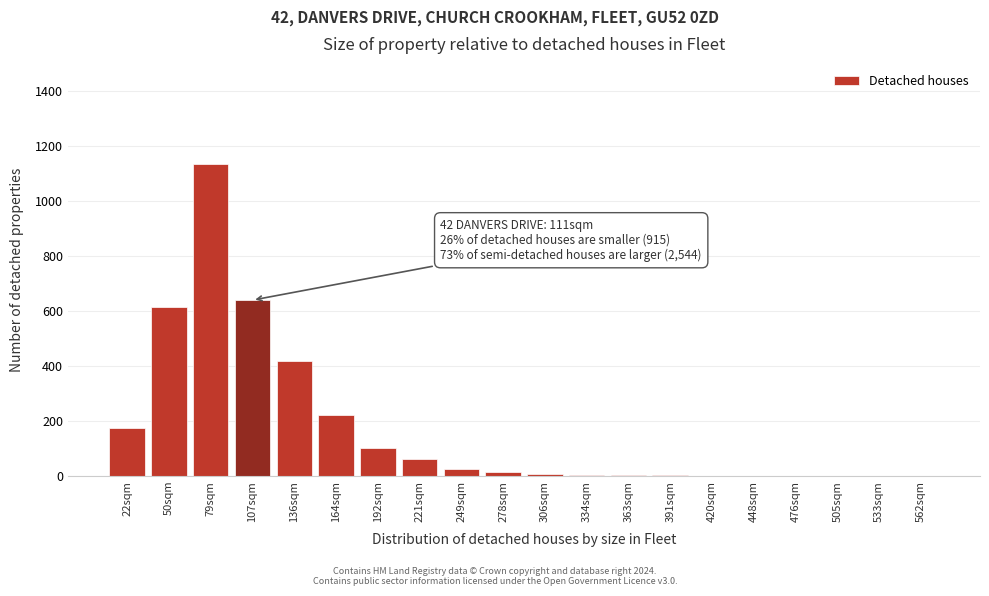

What is the maximum value shown in the chart?

1135